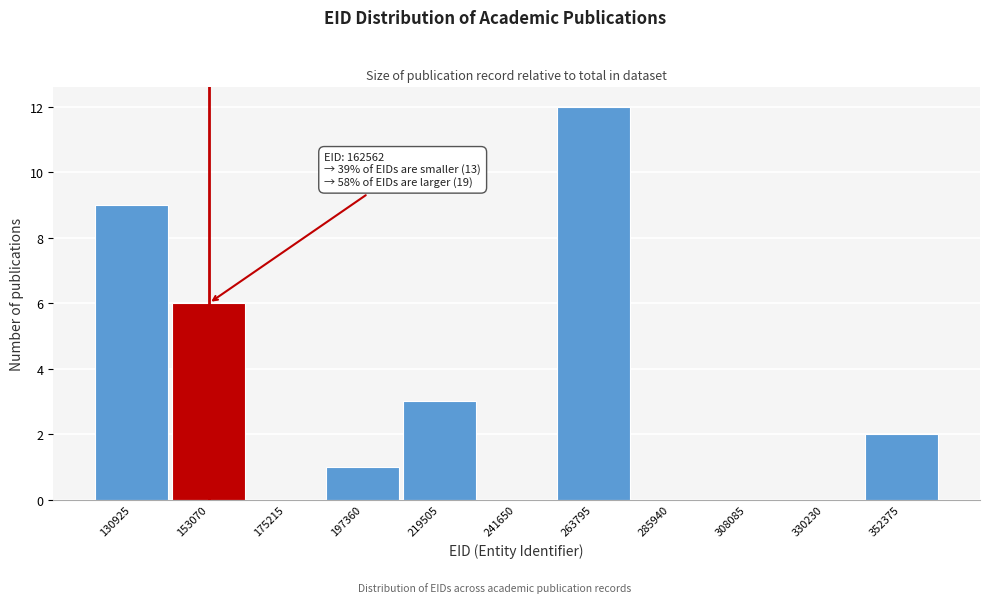

Reading left to right, what are all the values shown in this chart?

130925=9	153070=6	175215=0	197360=1	219505=3	241650=0	263795=12	285940=0	308085=0	330230=0	352375=2